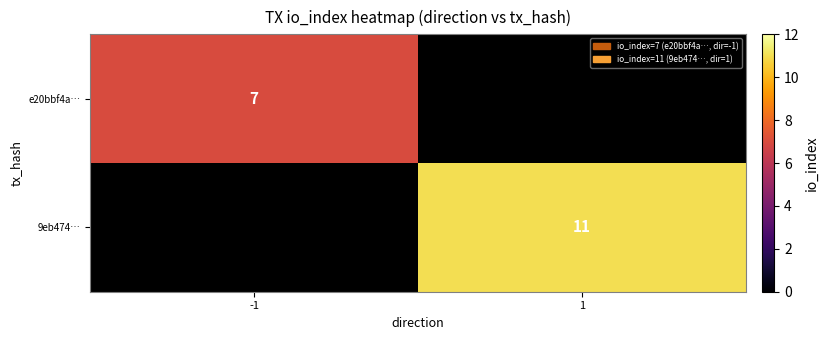

True or false: e20bbf4a… has a value of 7 at -1.

True